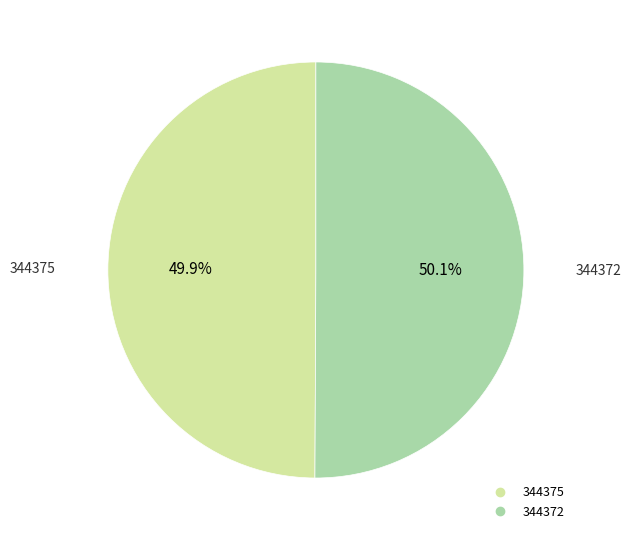

Is the sum of 344375 and 344372 greater than half?

Yes